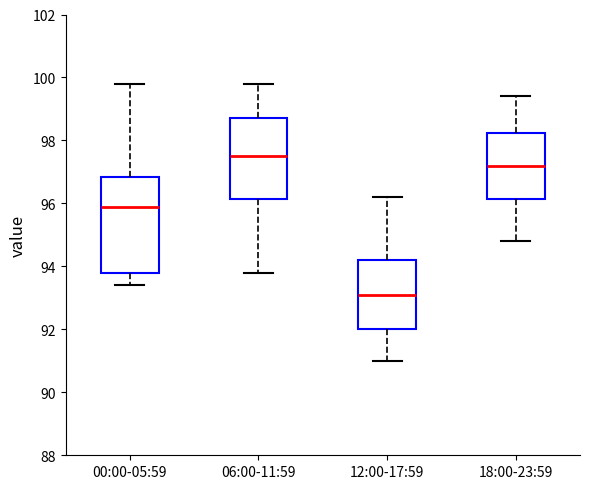

Which box is the tallest, from its lower edge to its upper edge?

00:00-05:59